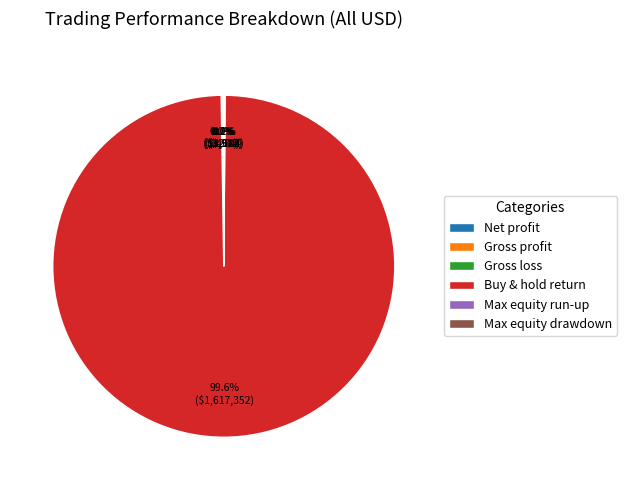

To the nearest percent, what is the average slice percentage?

17%